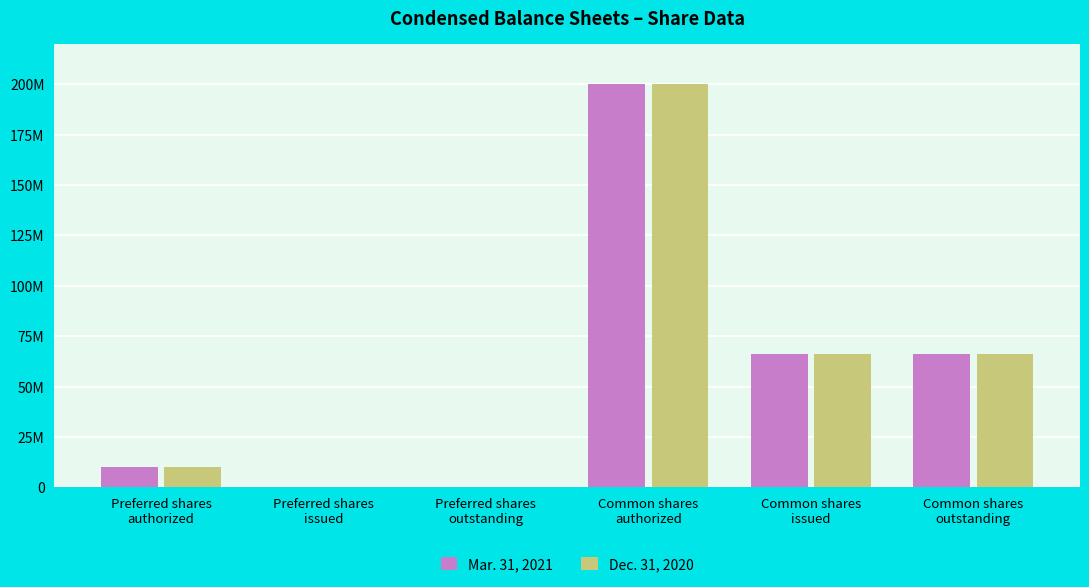

Reading left to right, extract all data points from this chart.

Mar. 31, 2021: 10000000	0	0	200000000	66263000	66263000
Dec. 31, 2020: 10000000	0	0	200000000	66194000	66194000